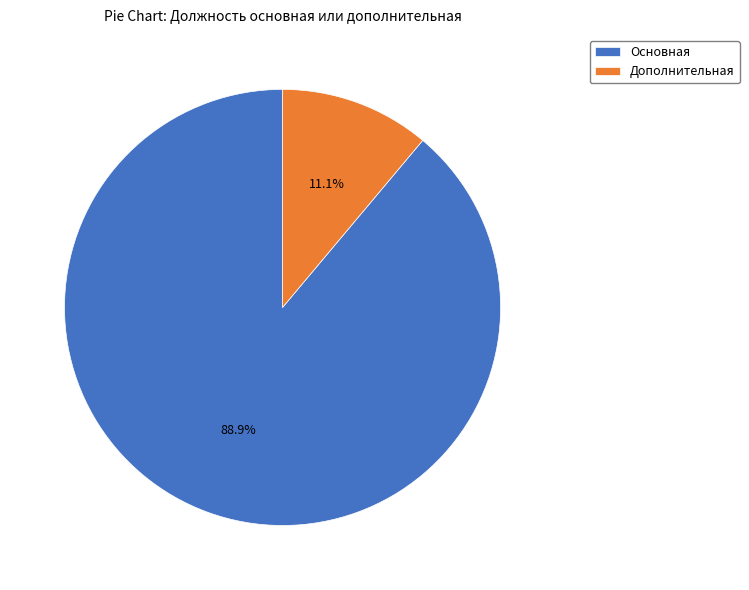

Does any single category account for the majority?

Yes